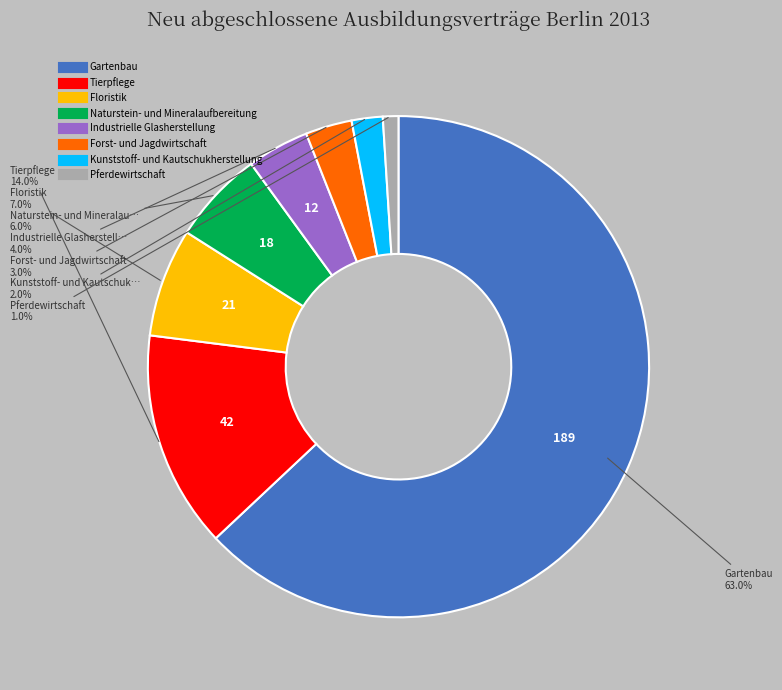

What is the ratio of the value at Industrielle Glasherstellung to the value at Kunststoff- und Kautschukherstellung?

2.0